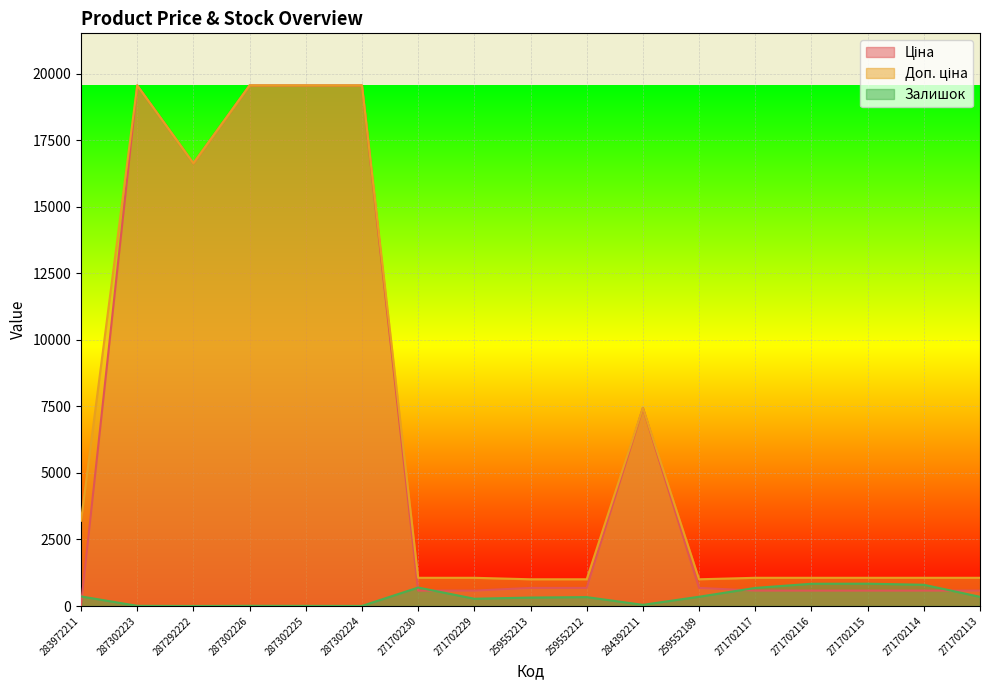

What is the difference between the Залишок values at 287292222 and 287302225?

4.0